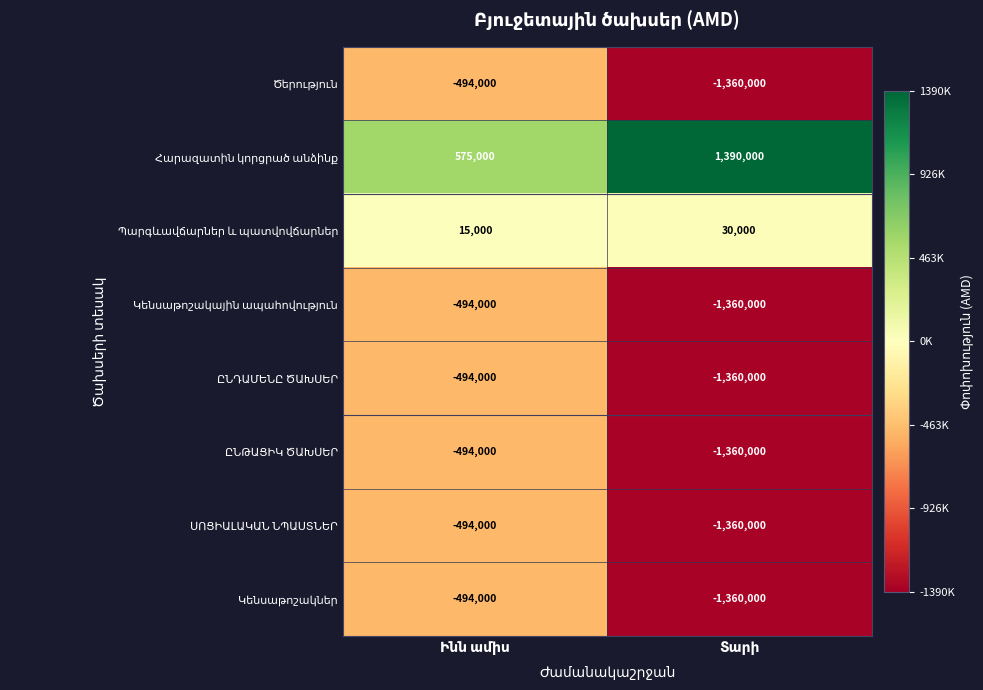

What is the difference between the Պարգևավճարներ և պատվովճարներ values at Տարի and Ինն ամիս?

15000